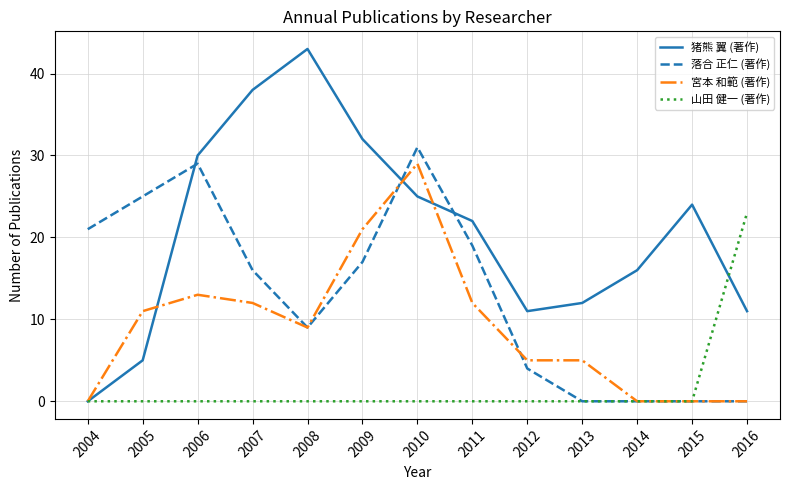

Rank the series by their average value, from highest to lowest.

猪熊 翼 (著作), 落合 正仁 (著作), 宮本 和範 (著作), 山田 健一 (著作)